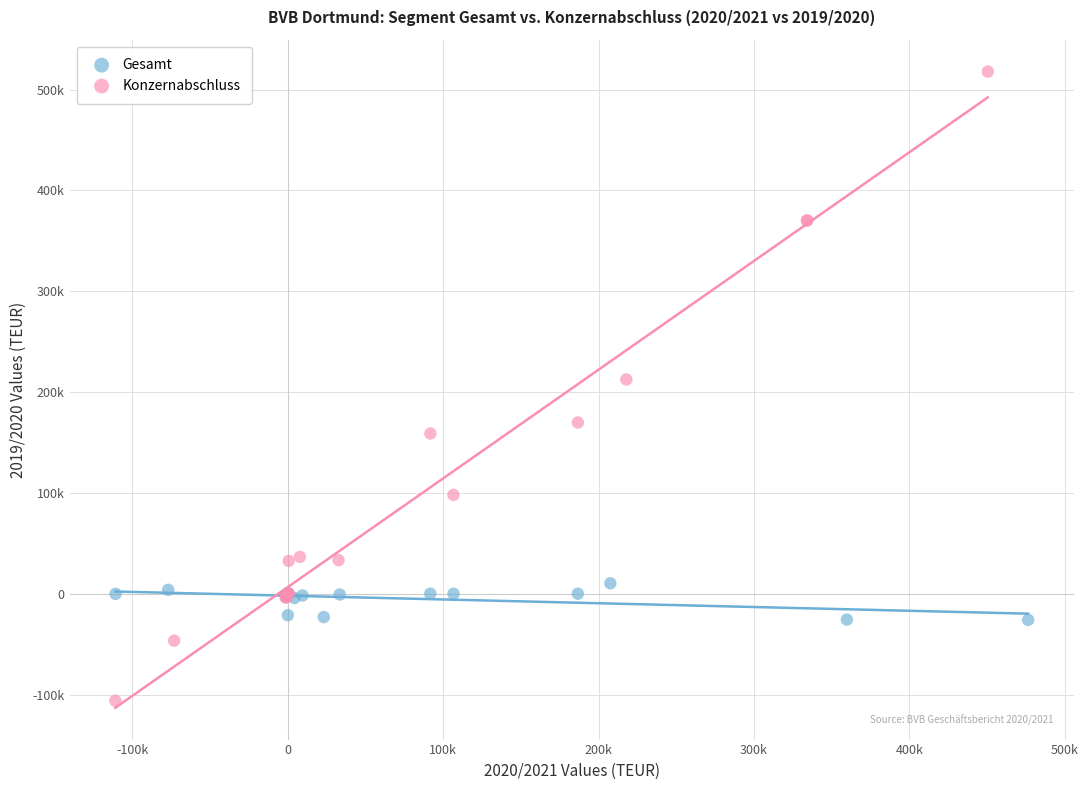

What are all the series names shown in the legend?

Gesamt, Konzernabschluss